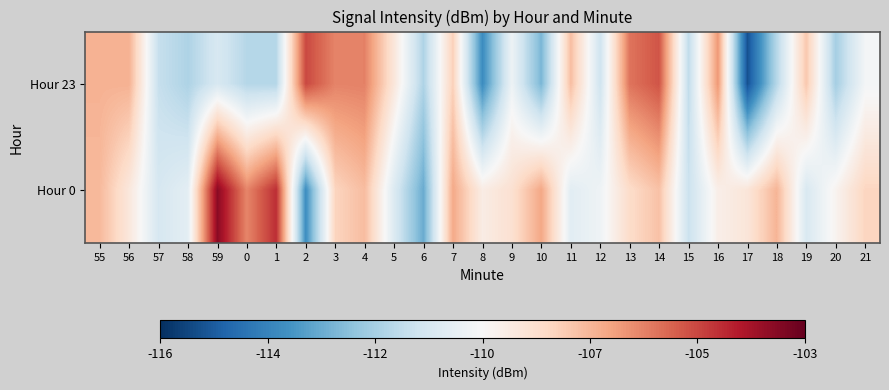

What is the difference between the highest and lowest values at 56?

1.6